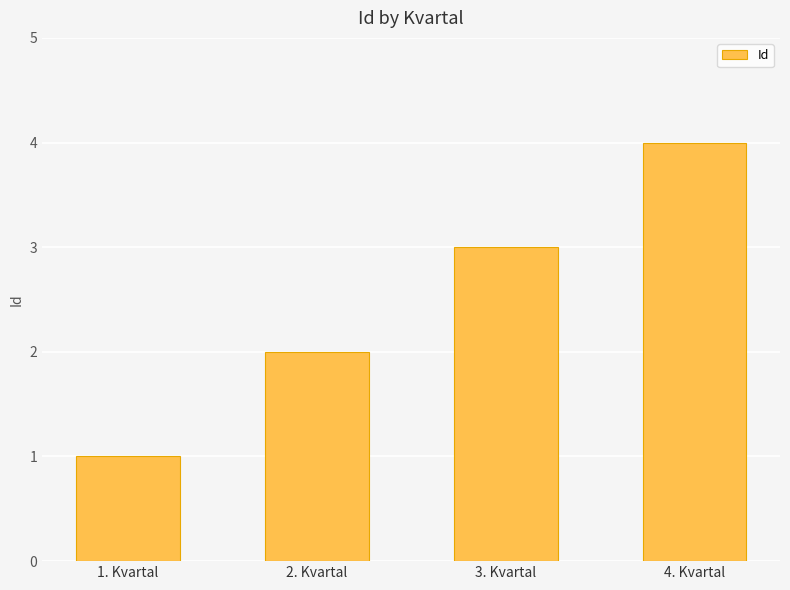

How many data points are less than 3?

2